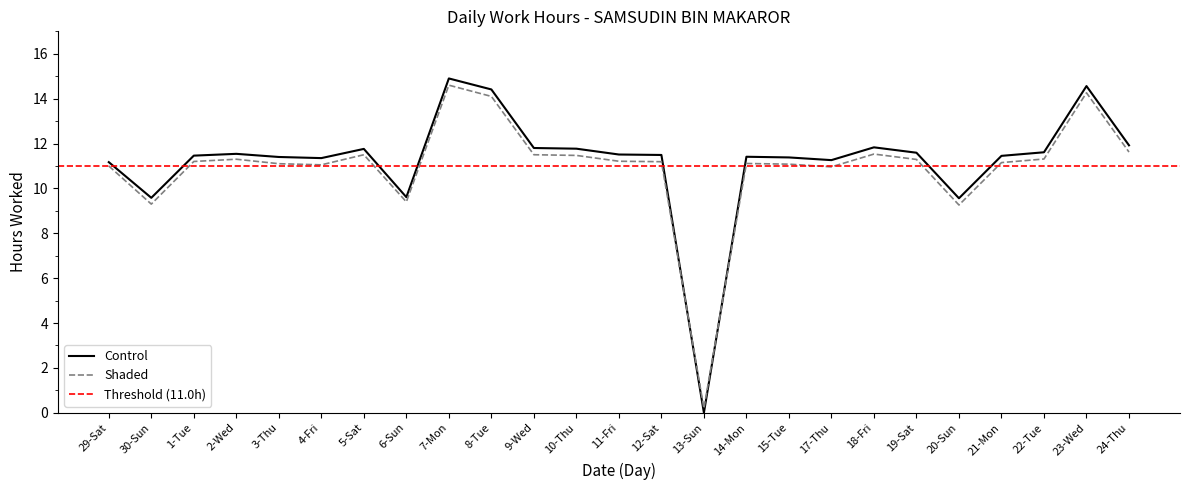

Does the chart have visible grid lines?

No